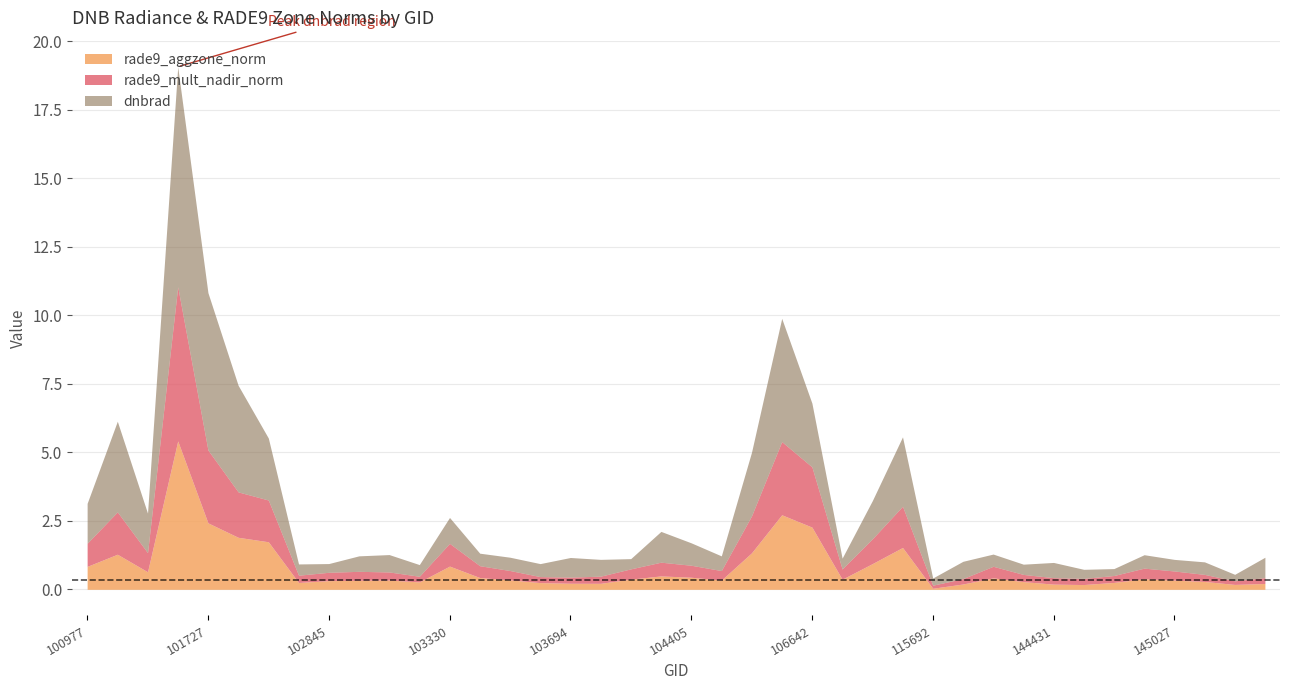

Which series has the widest spread of values?

dnbrad